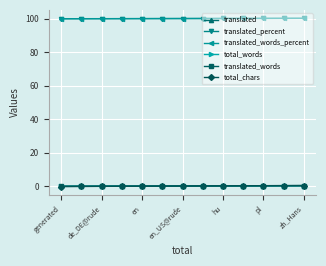

True or false: total_chars has more than 0 interior local peaks.

False